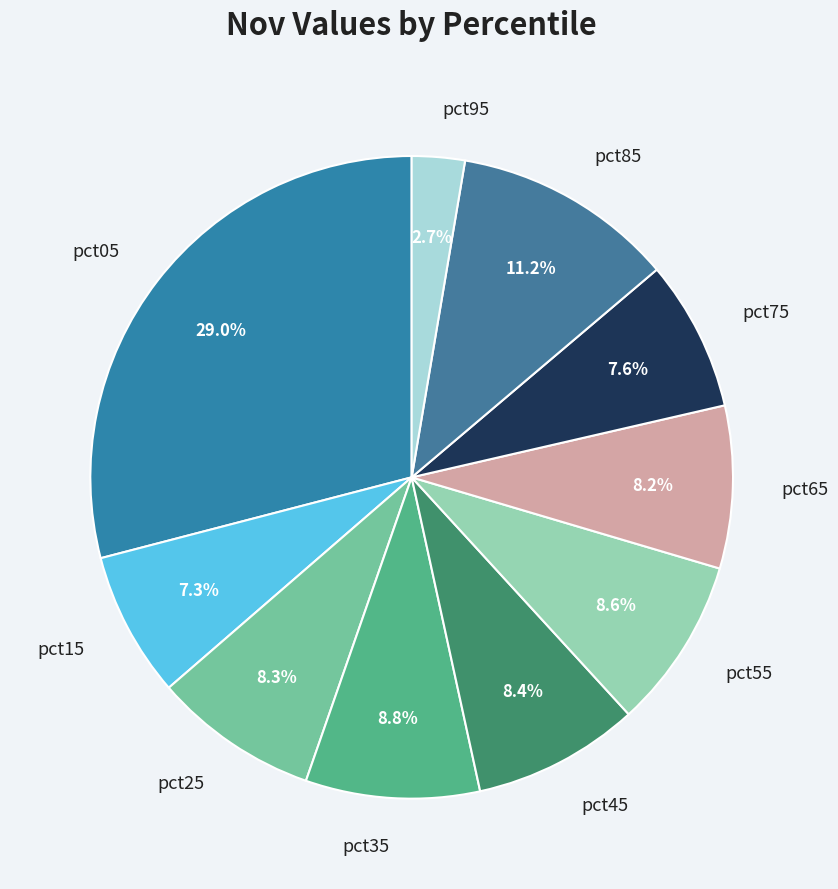

What is the smallest slice in the pie chart?

pct95